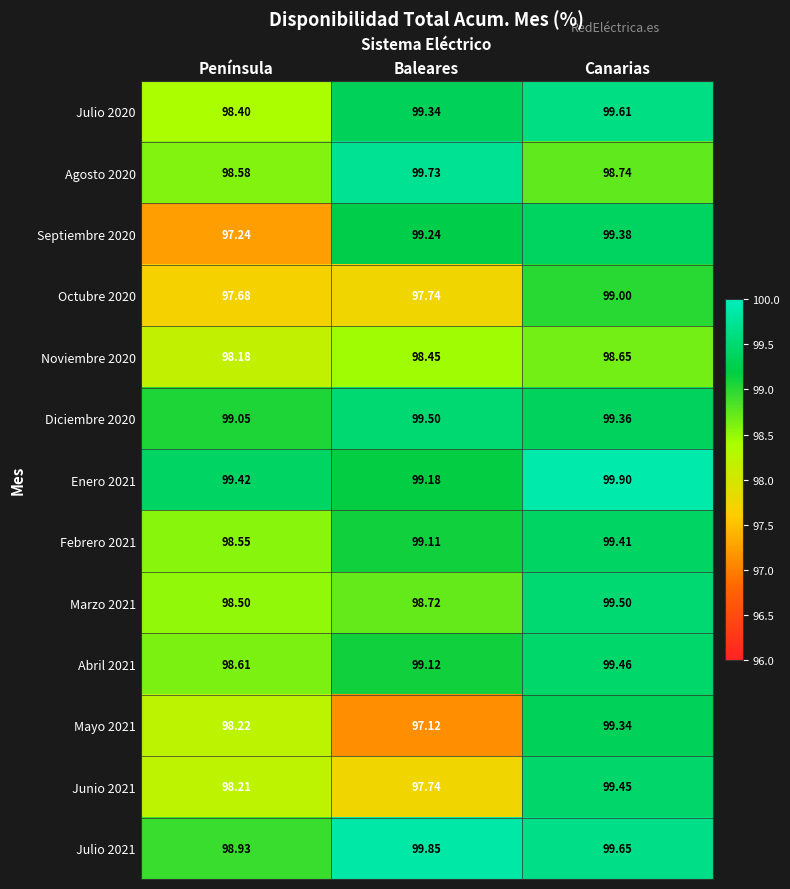

Rank the categories by Noviembre 2020 value from highest to lowest.

Canarias, Baleares, Península